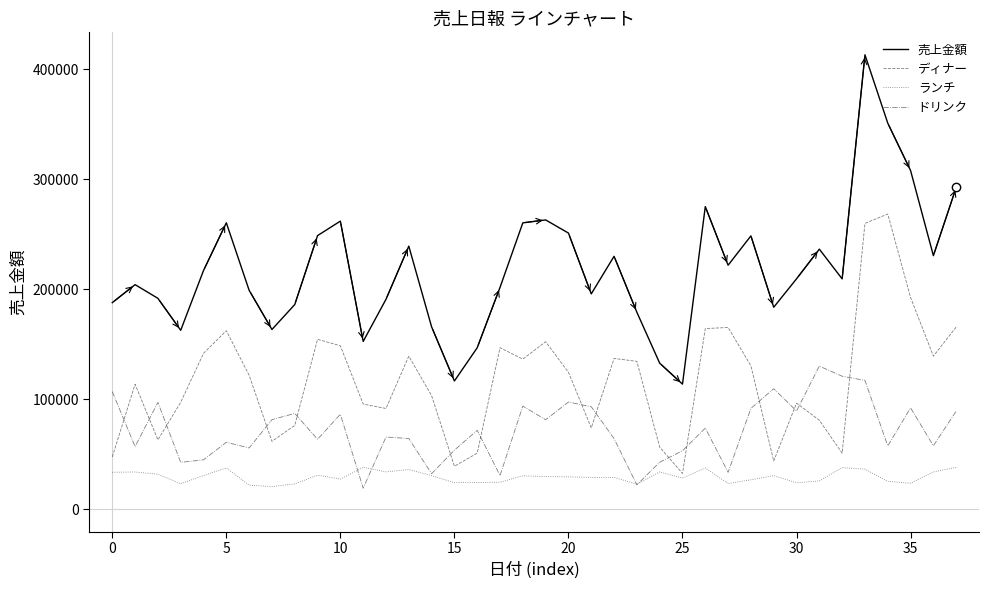

Rank the series by their average value, from lowest to highest.

ランチ, ドリンク, ディナー, 売上金額